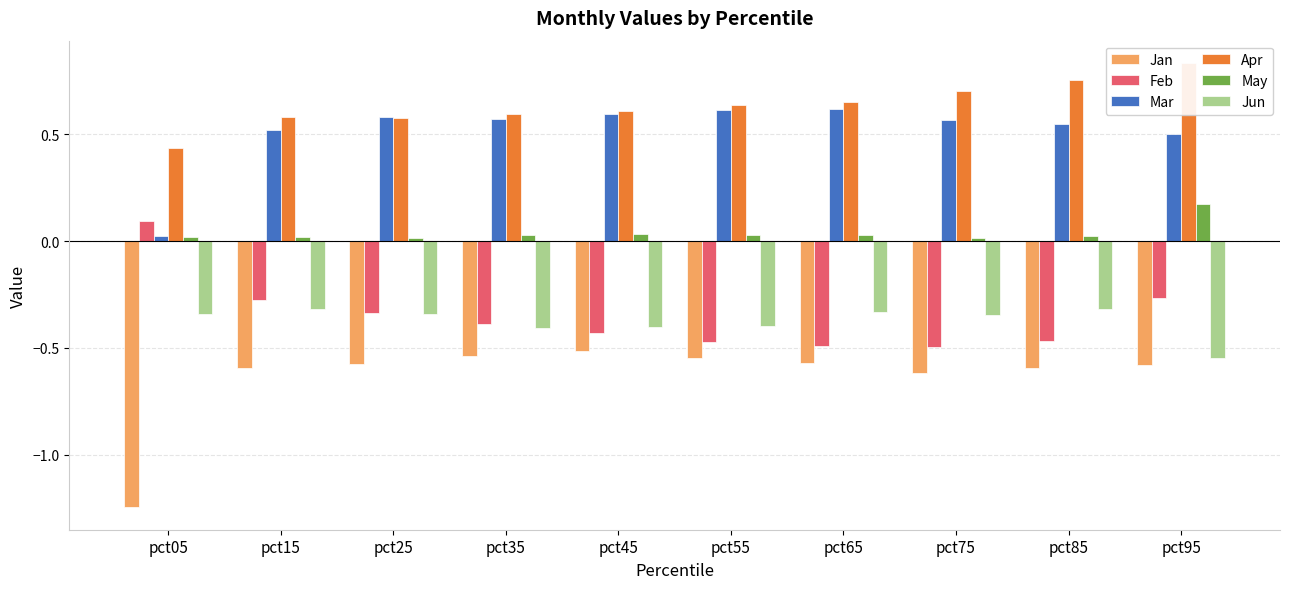

List the series in order of their peak value, highest first.

Apr, Mar, May, Feb, Jun, Jan